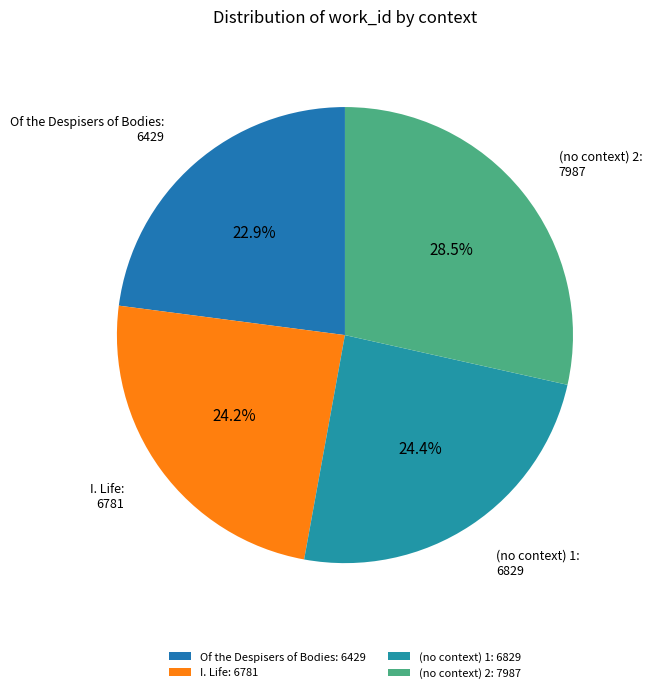

Count the number of slices in the pie.

4